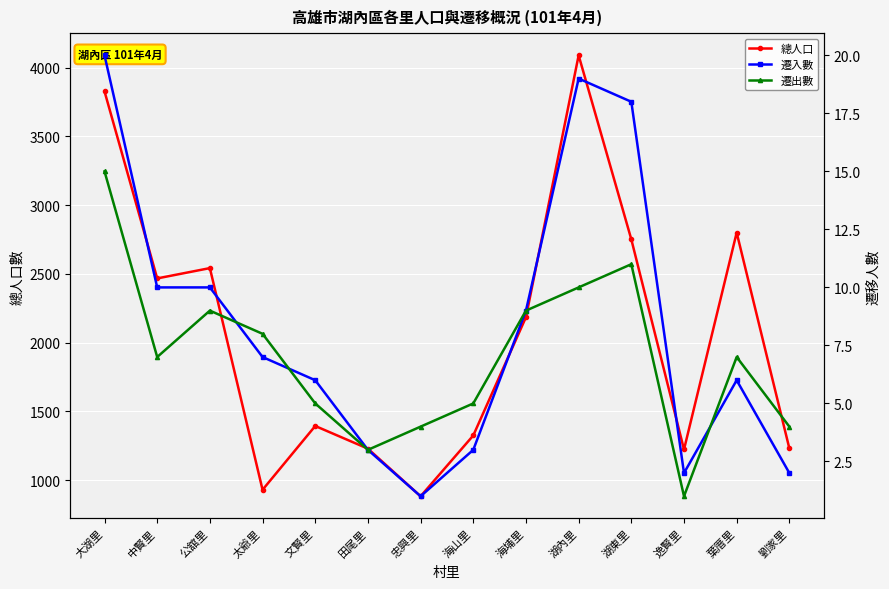

True or false: 遷入數 has more than 2 interior local peaks.

False